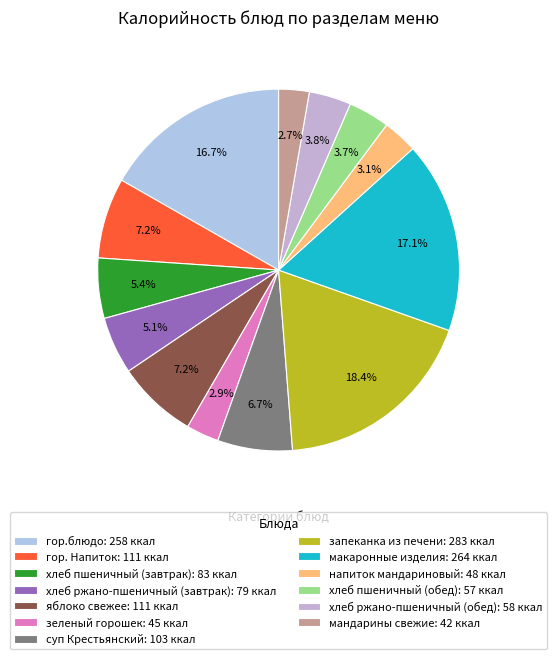

What is the largest slice in the pie chart?

запеканка из печени